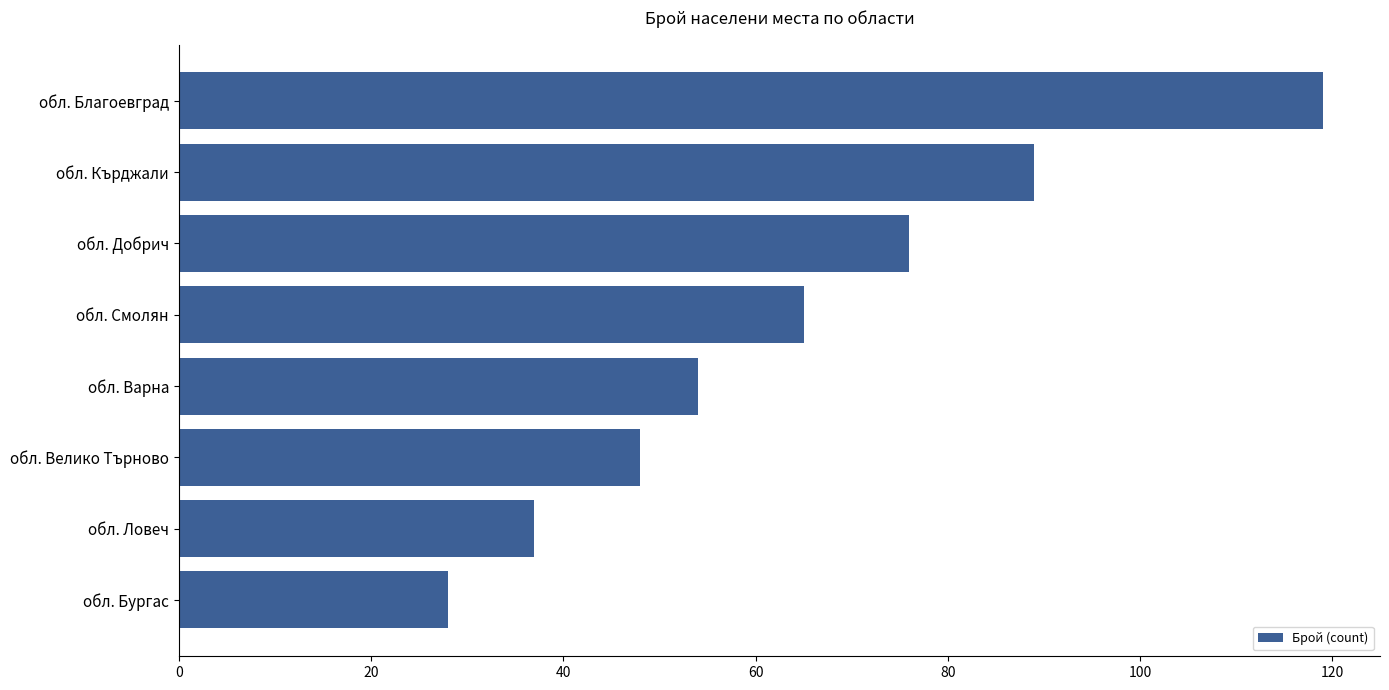

Rank the categories by value from highest to lowest.

обл. Благоевград, обл. Кърджали, обл. Добрич, обл. Смолян, обл. Варна, обл. Велико Търново, обл. Ловеч, обл. Бургас